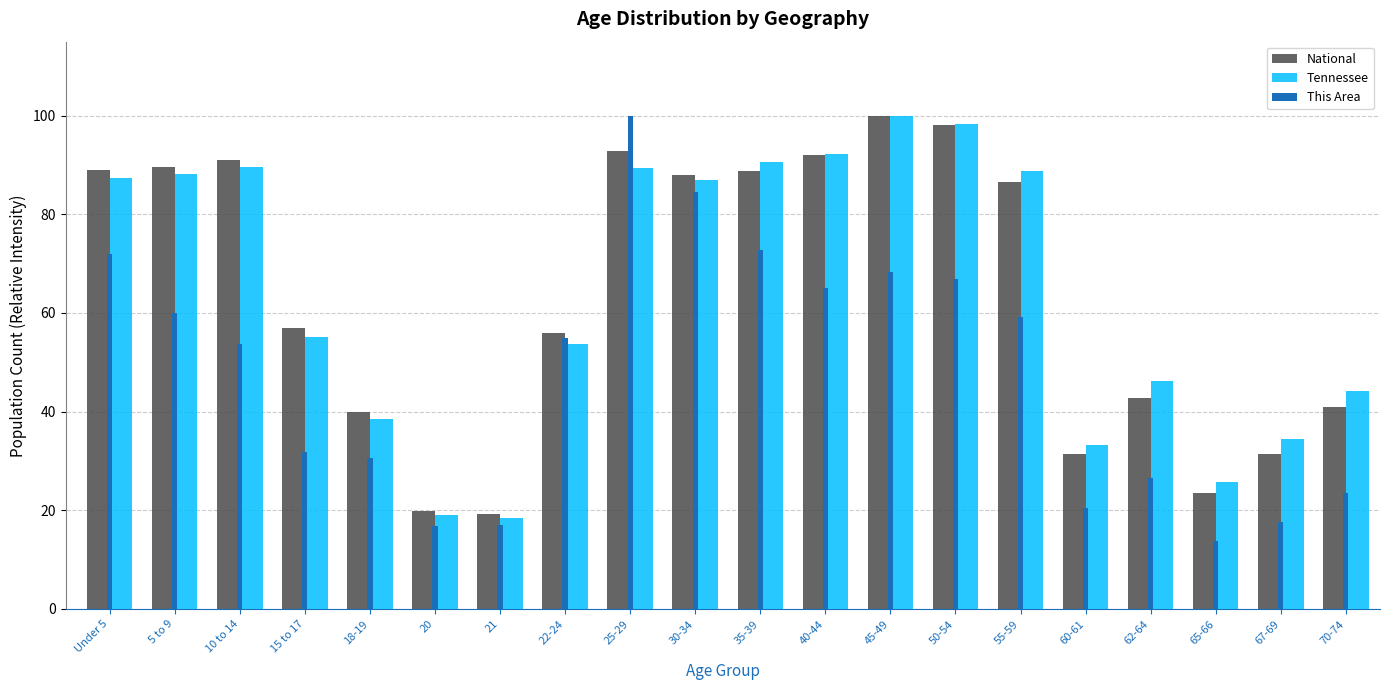

Is the value of Tennessee at 25-29 greater than the value of This Area at 5 to 9?

Yes